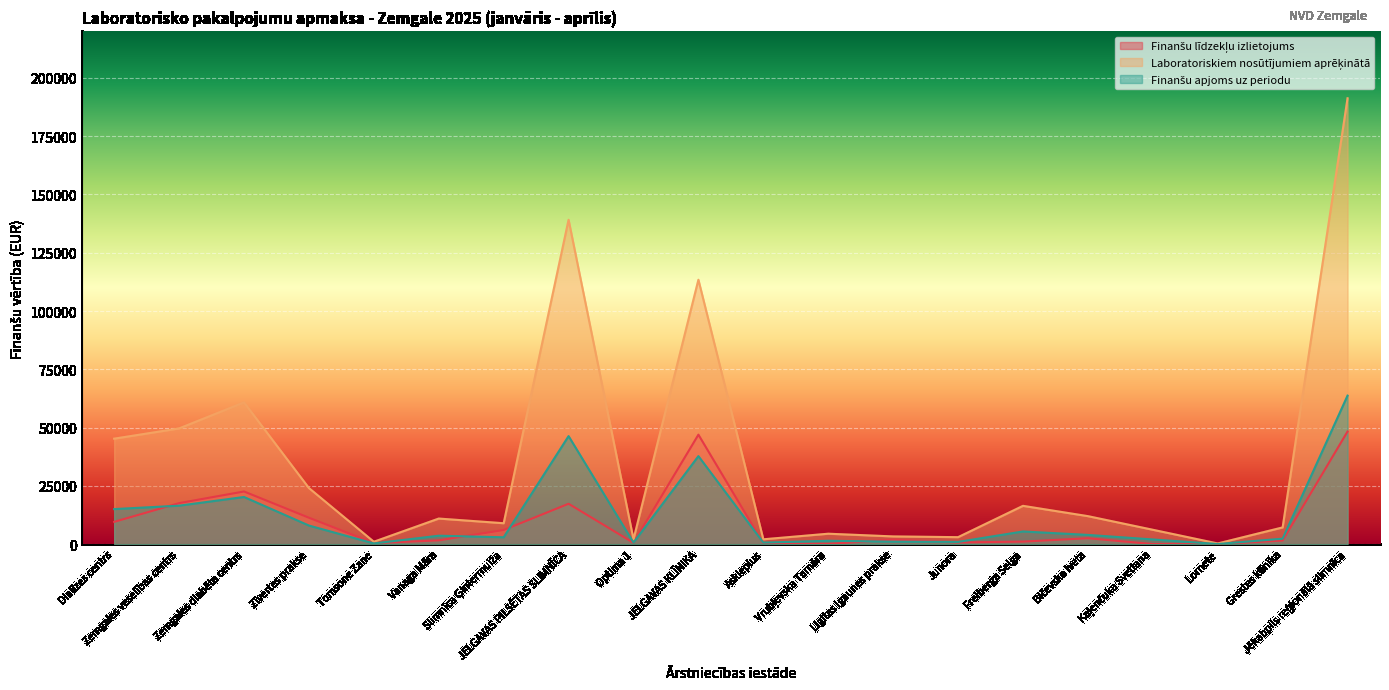

Where is Laboratoriskiem nosūtījumiem aprēķinātā nearest to the value 95769?

JELGAVAS KLĪNIKA